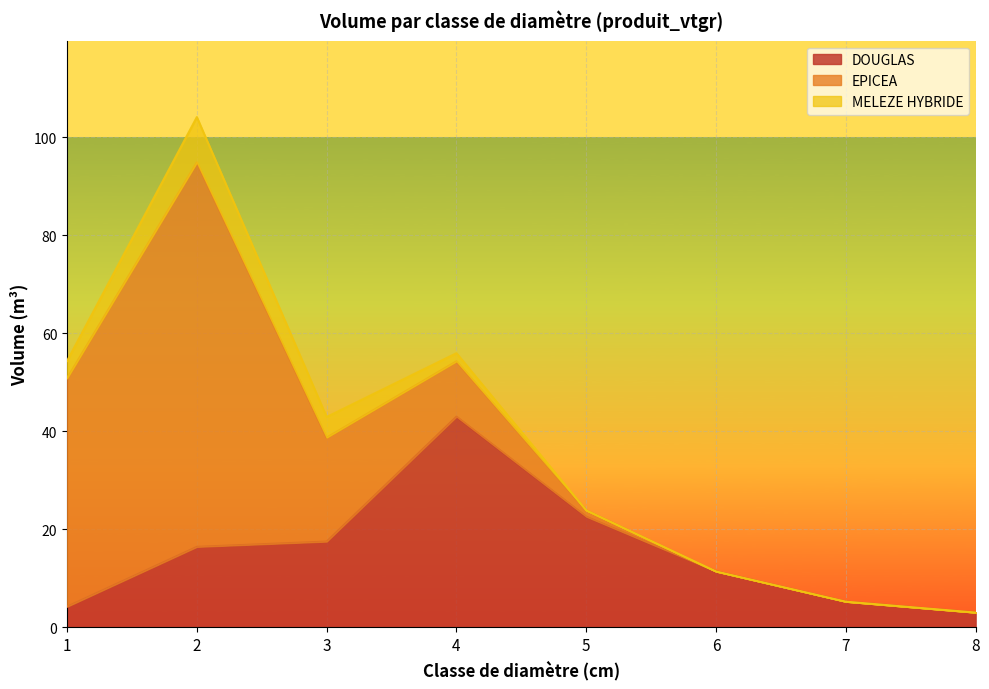

What is the approximate value of EPICEA at 2?

78.5